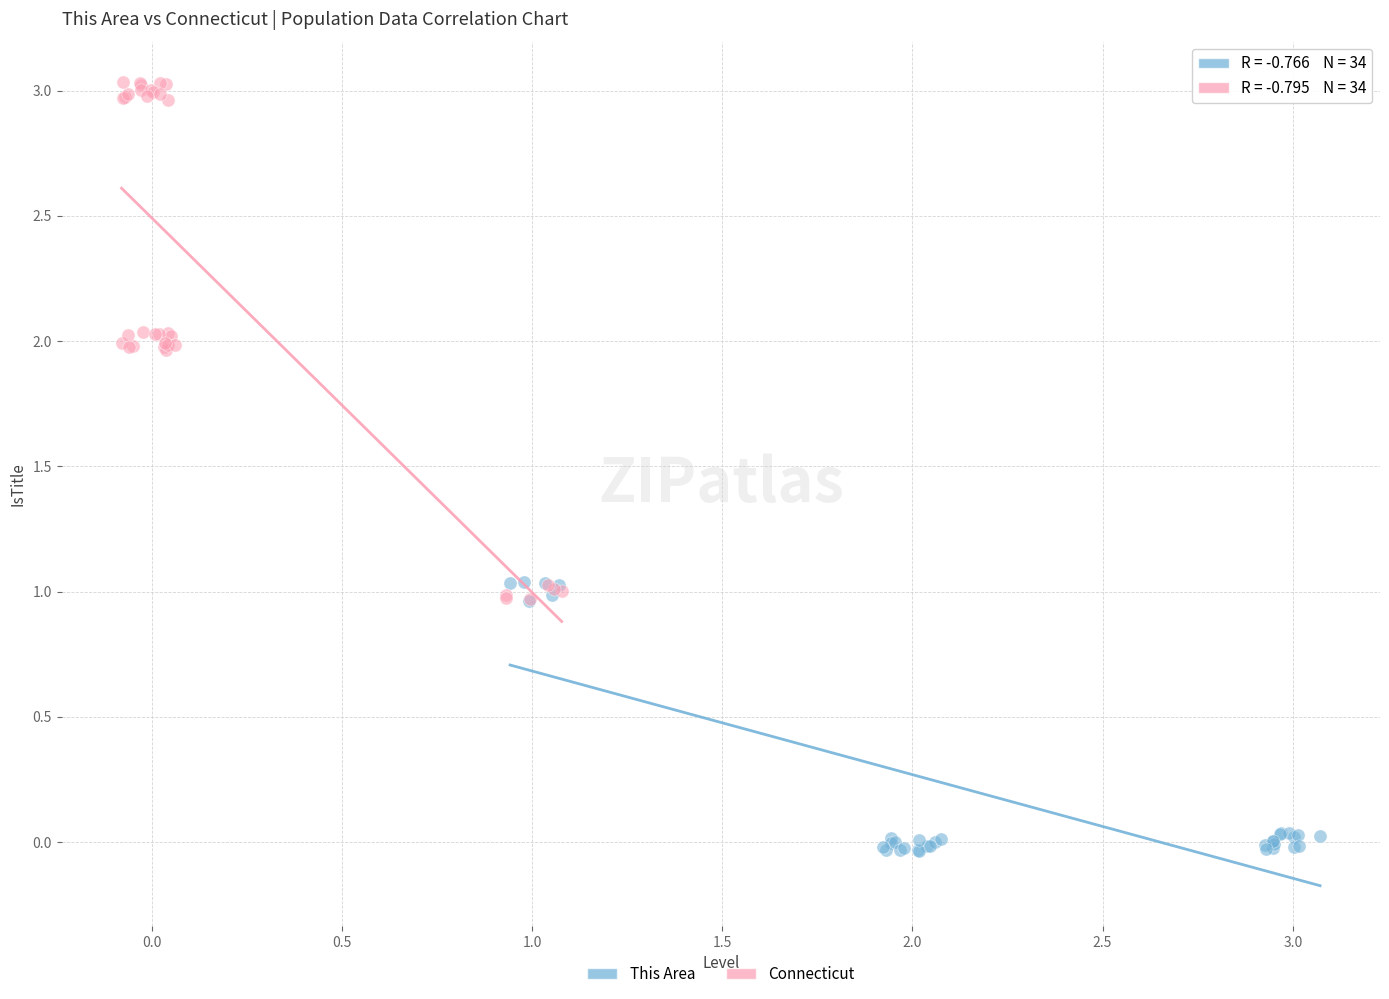

What are all the series names shown in the legend?

This Area, Connecticut